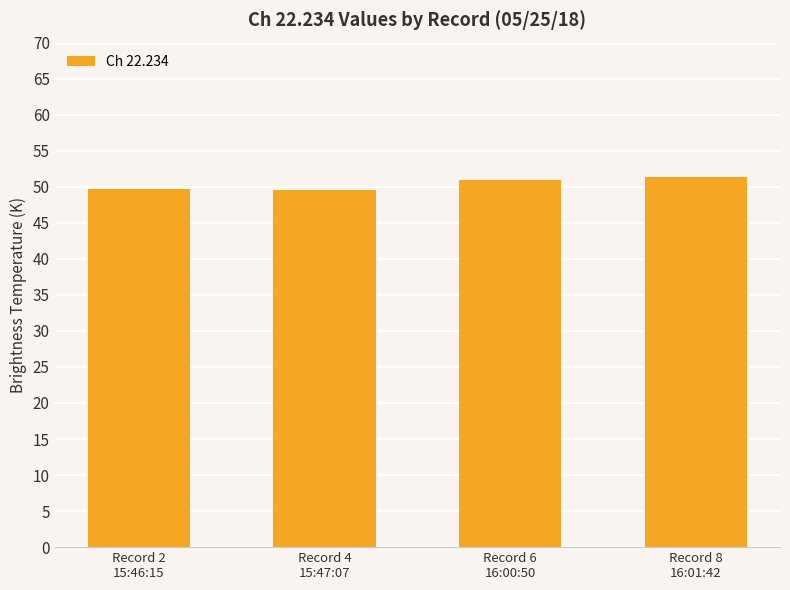

What is the sum of the values at Record 8
16:01:42 and Record 6
16:00:50?

102.4